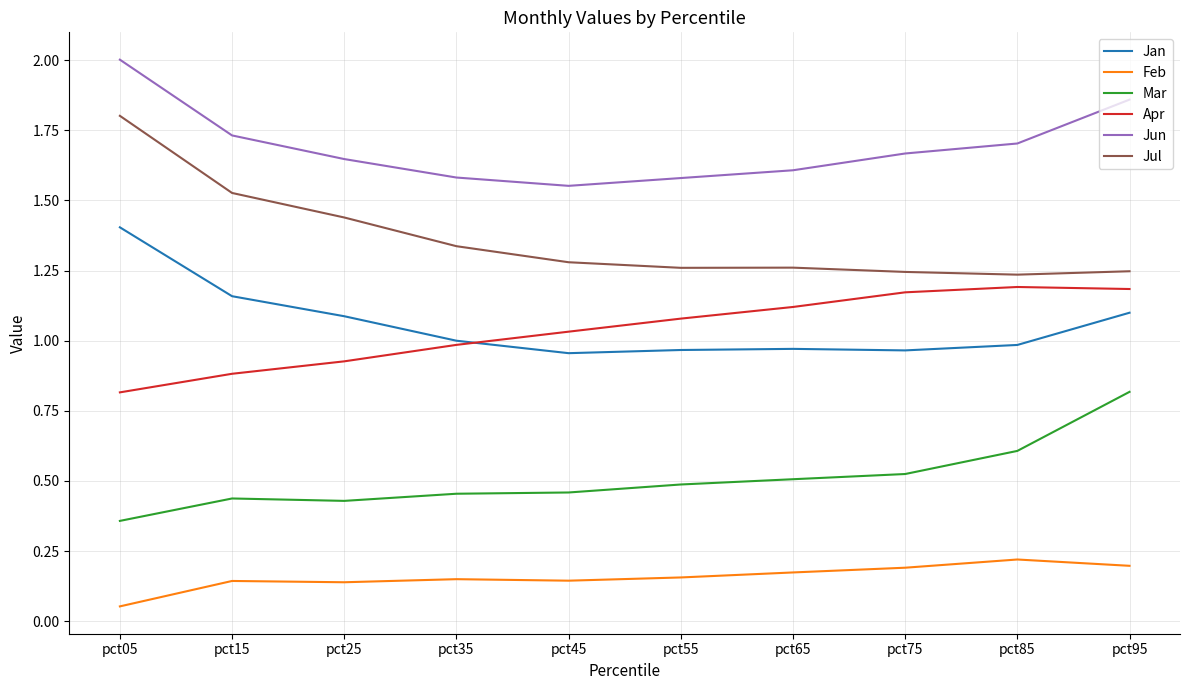

The value of Jun at pct65 is 2.4. True or false?

False